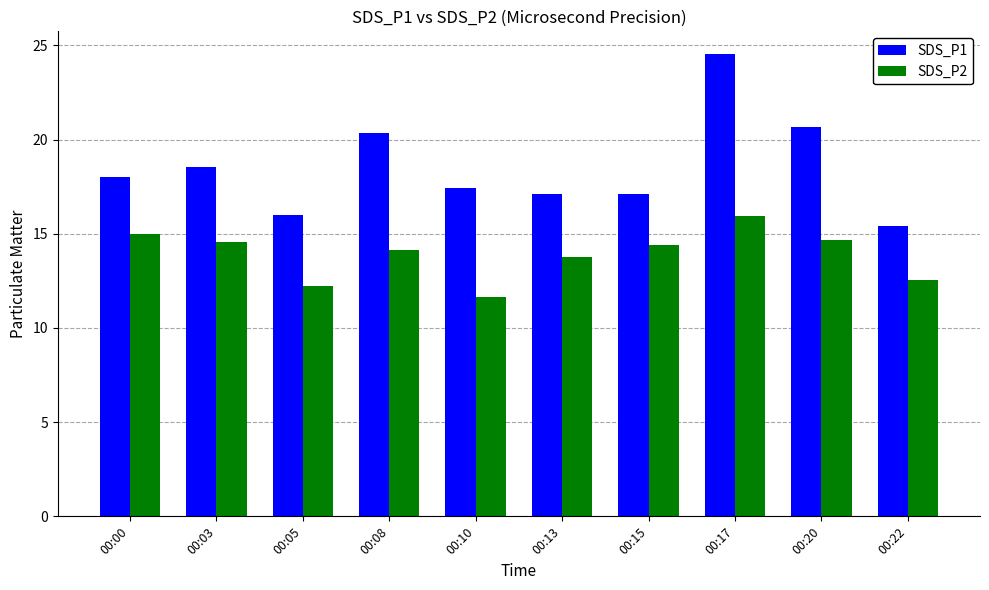

List the series in order of their overall mean, lowest first.

SDS_P2, SDS_P1